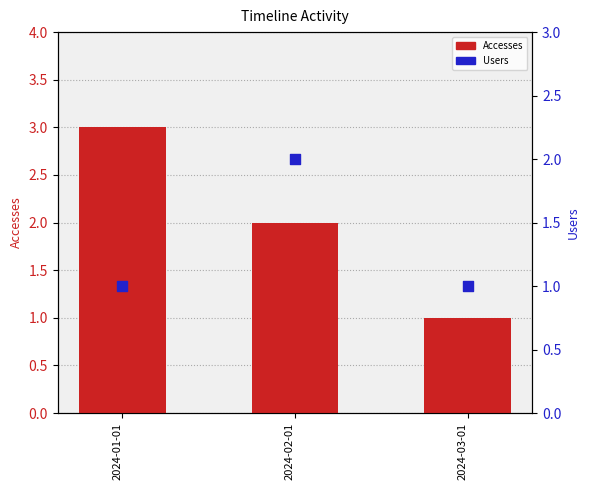

Which series contains the highest Y value?

Accesses